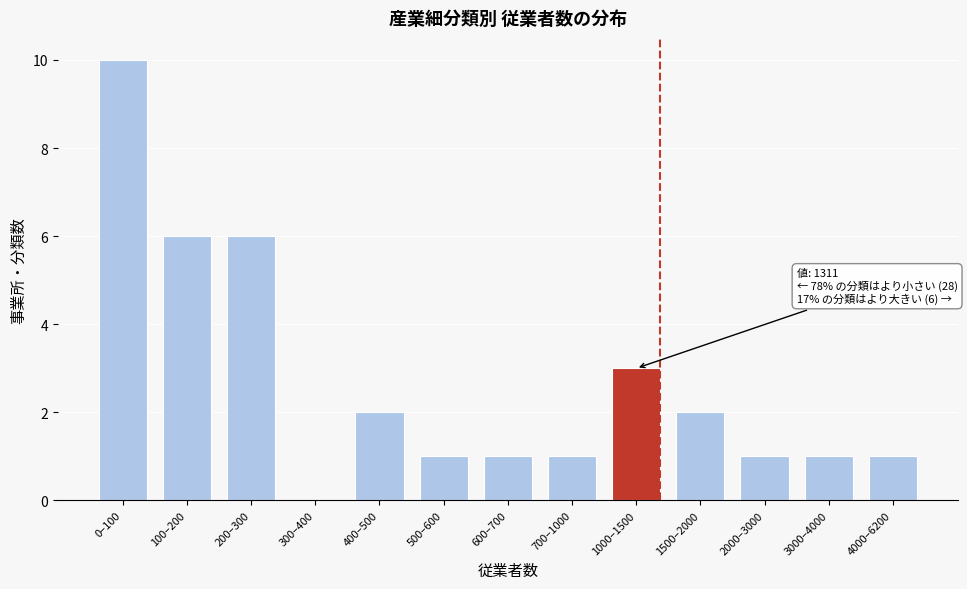

Reading left to right, list all the values displayed in this chart.

0–100=10	100–200=6	200–300=6	300–400=0	400–500=2	500–600=1	600–700=1	700–1000=1	1000–1500=3	1500–2000=2	2000–3000=1	3000–4000=1	4000–6200=1